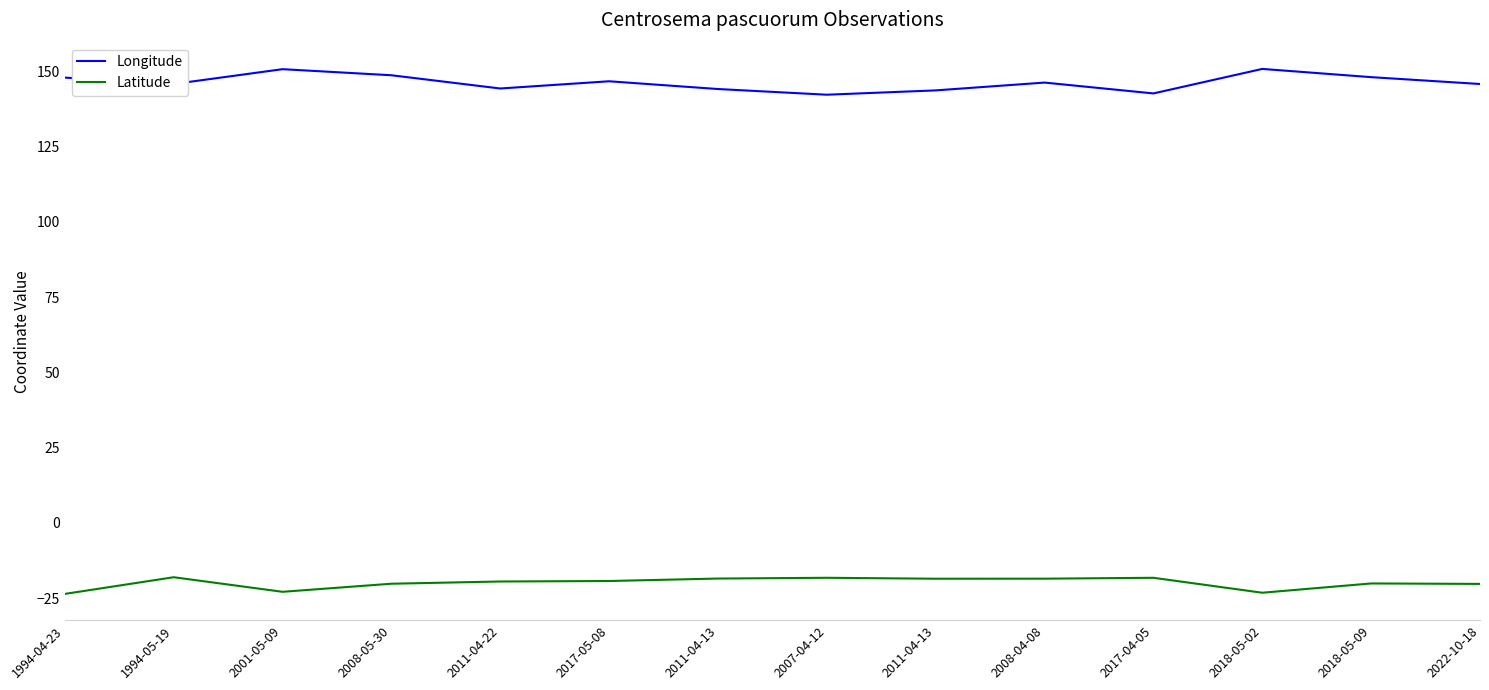

Read the Latitude value at 2018-05-02.

-23.2